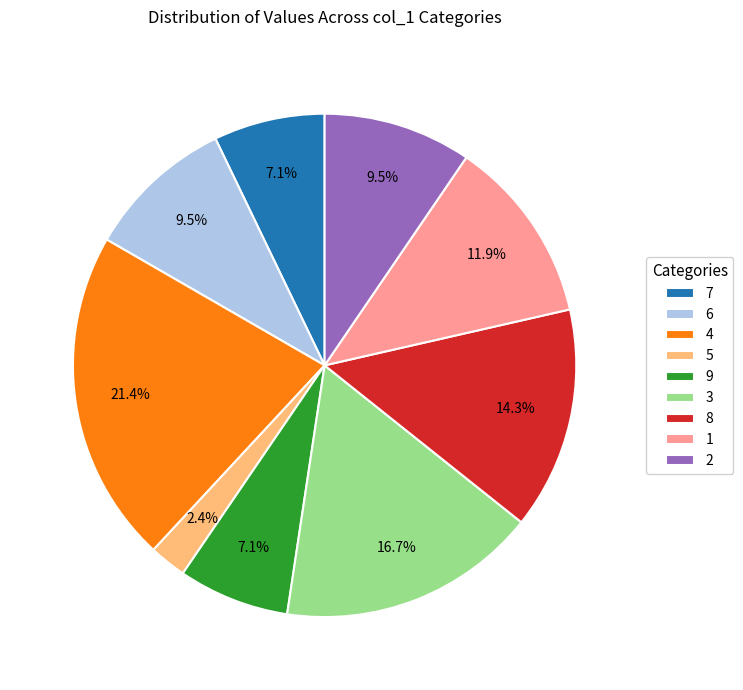

Combined, what portion of the pie is 5 and 6?

11.9%